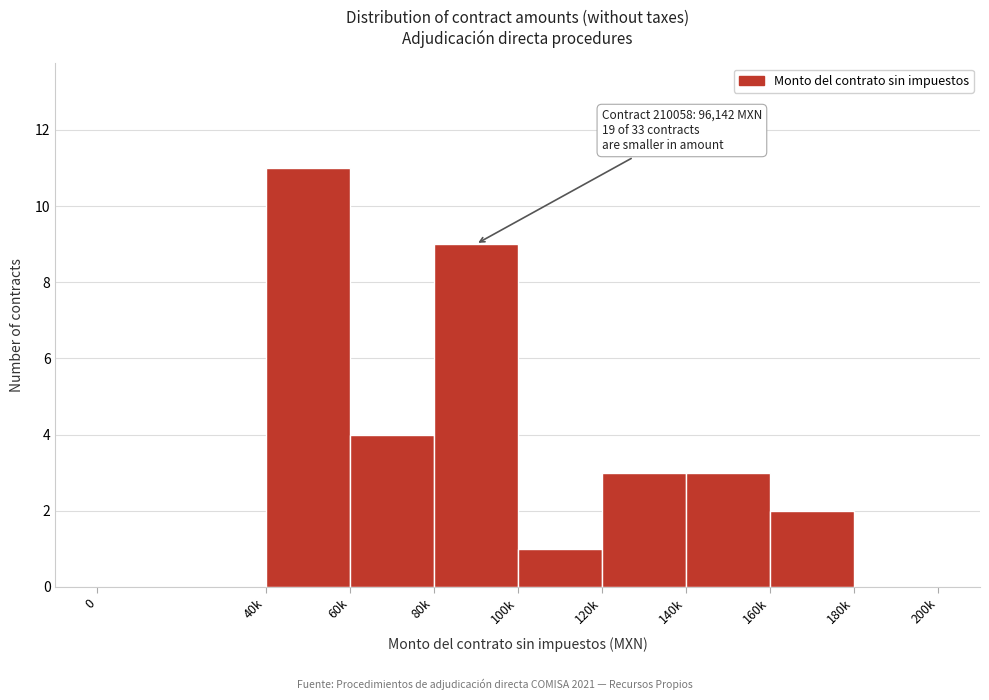

Reading left to right, extract all data points from this chart.

0=0	40k=11	60k=4	80k=9	100k=1	120k=3	140k=3	160k=2	180k=0